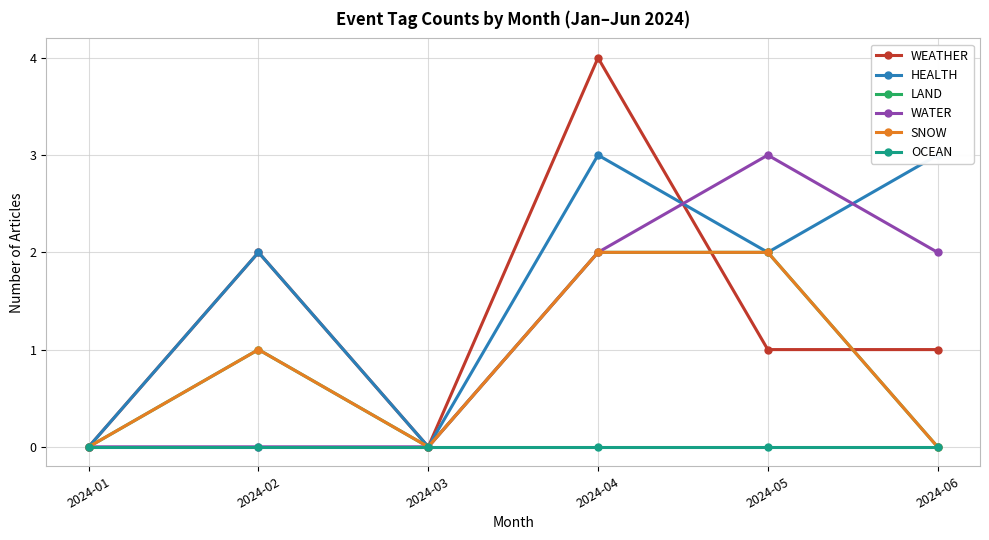

Where is WEATHER nearest to the value 2?

2024-02